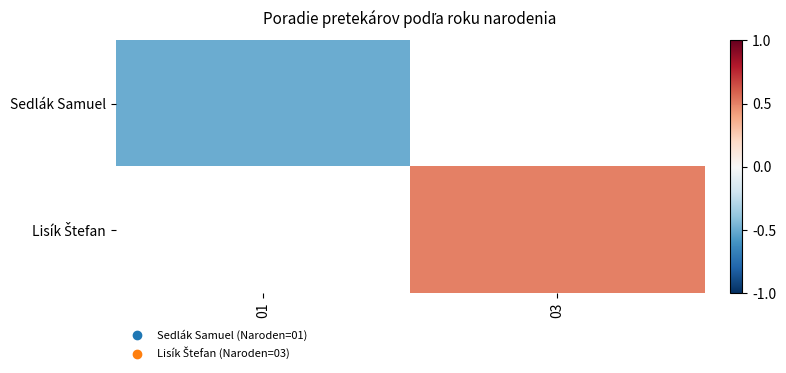

List the series in order of their overall mean, lowest first.

Sedlák Samuel, Lisík Štefan